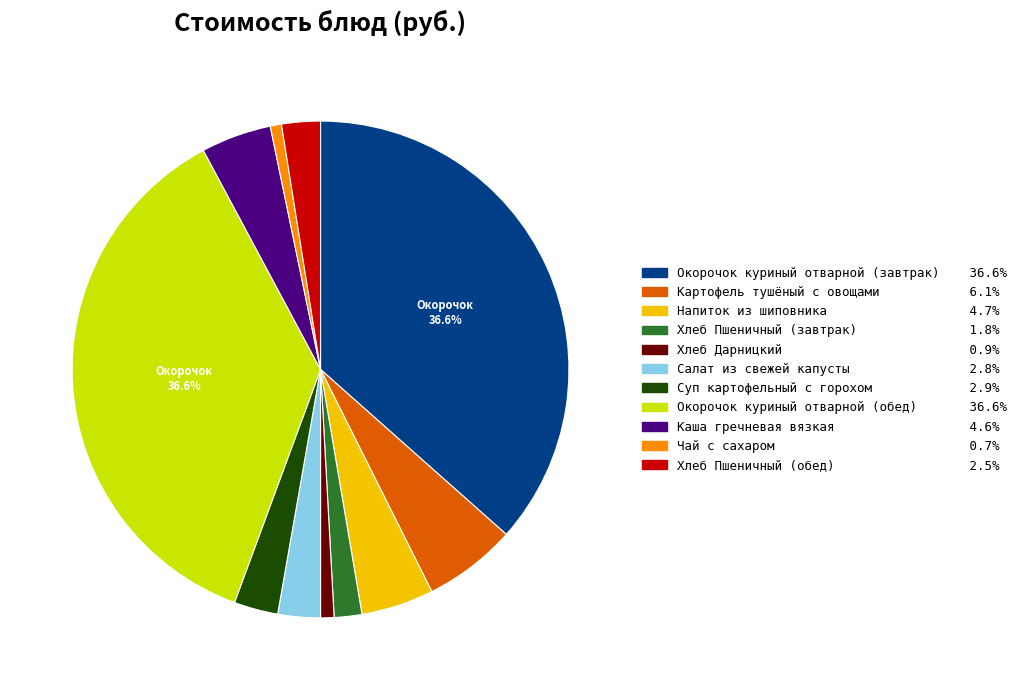

What is the ratio of the value at Окорочок куриный отварной (обед) to the value at Хлеб Пшеничный (завтрак)?

20.3